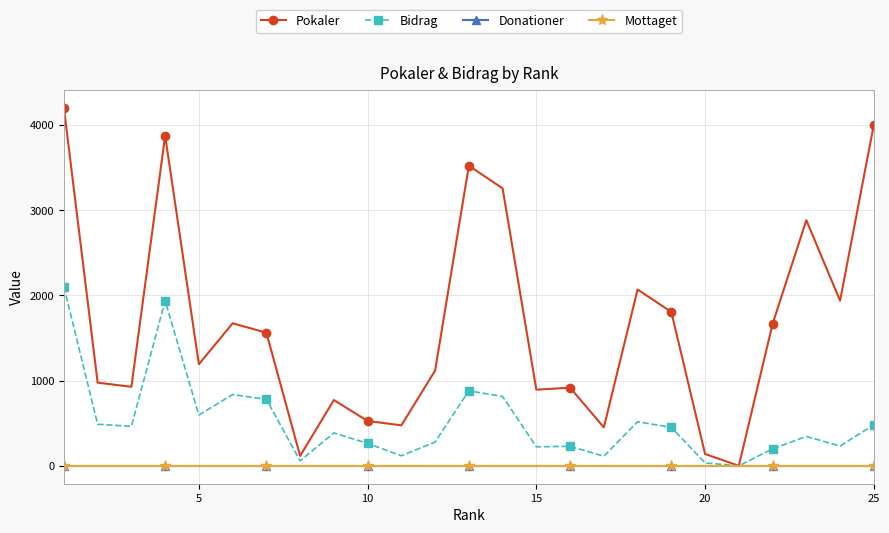

True or false: Pokaler and Mottaget cross at least once.

False